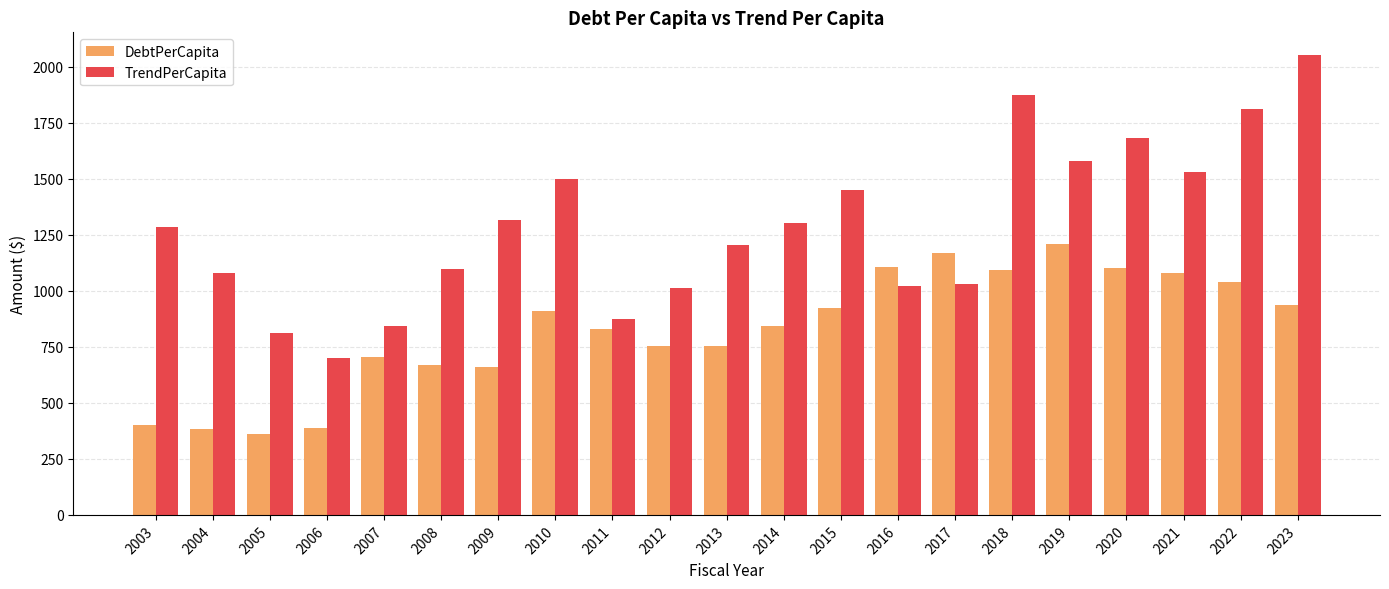

What is the difference between the maximum and second lowest values in the DebtPerCapita series?

829.8